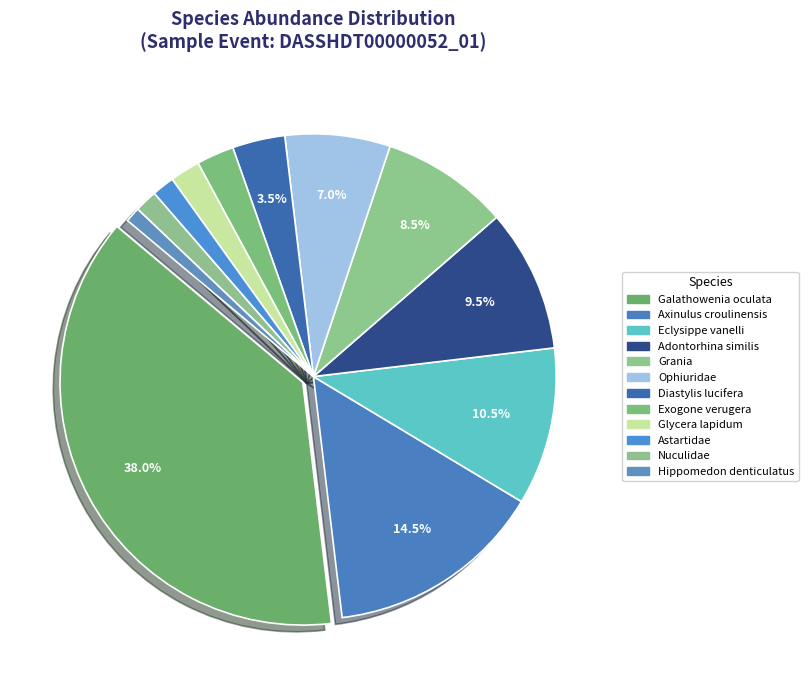

True or false: Astartidae accounts for 13% of the total.

False